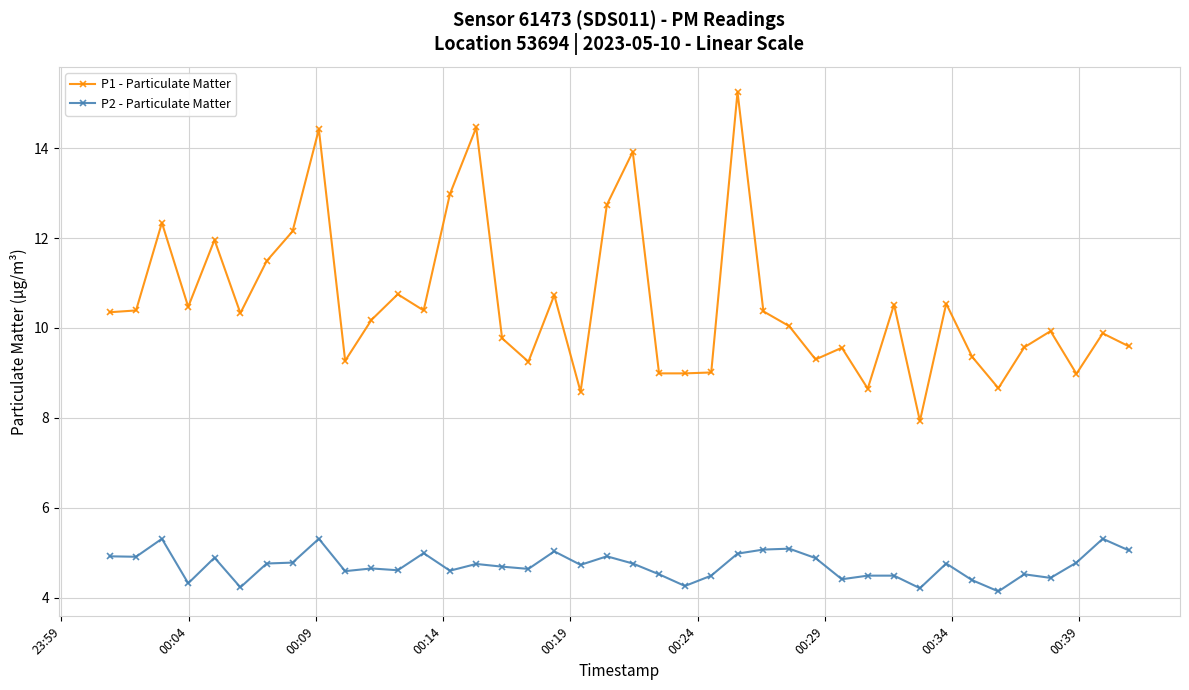

List the series in order of their overall mean, lowest first.

P2 - Particulate Matter, P1 - Particulate Matter